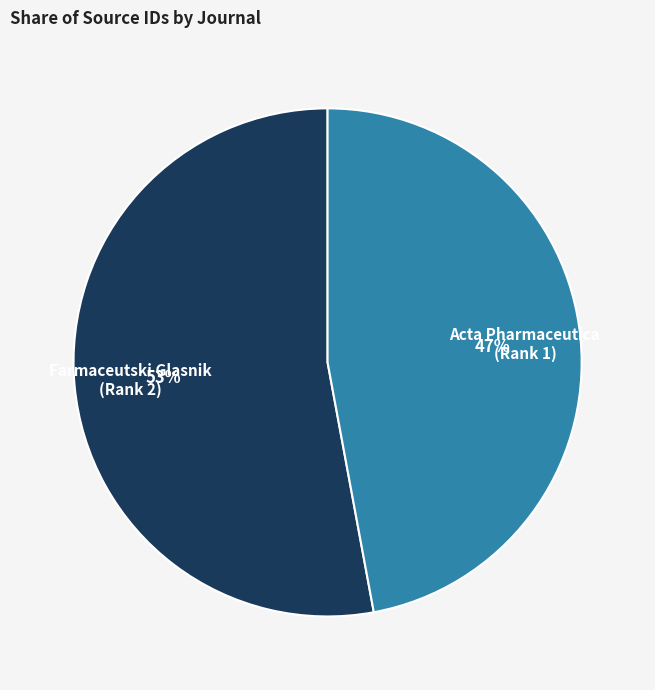

What is the smallest slice in the pie chart?

Acta Pharmaceutica (Rank 1)